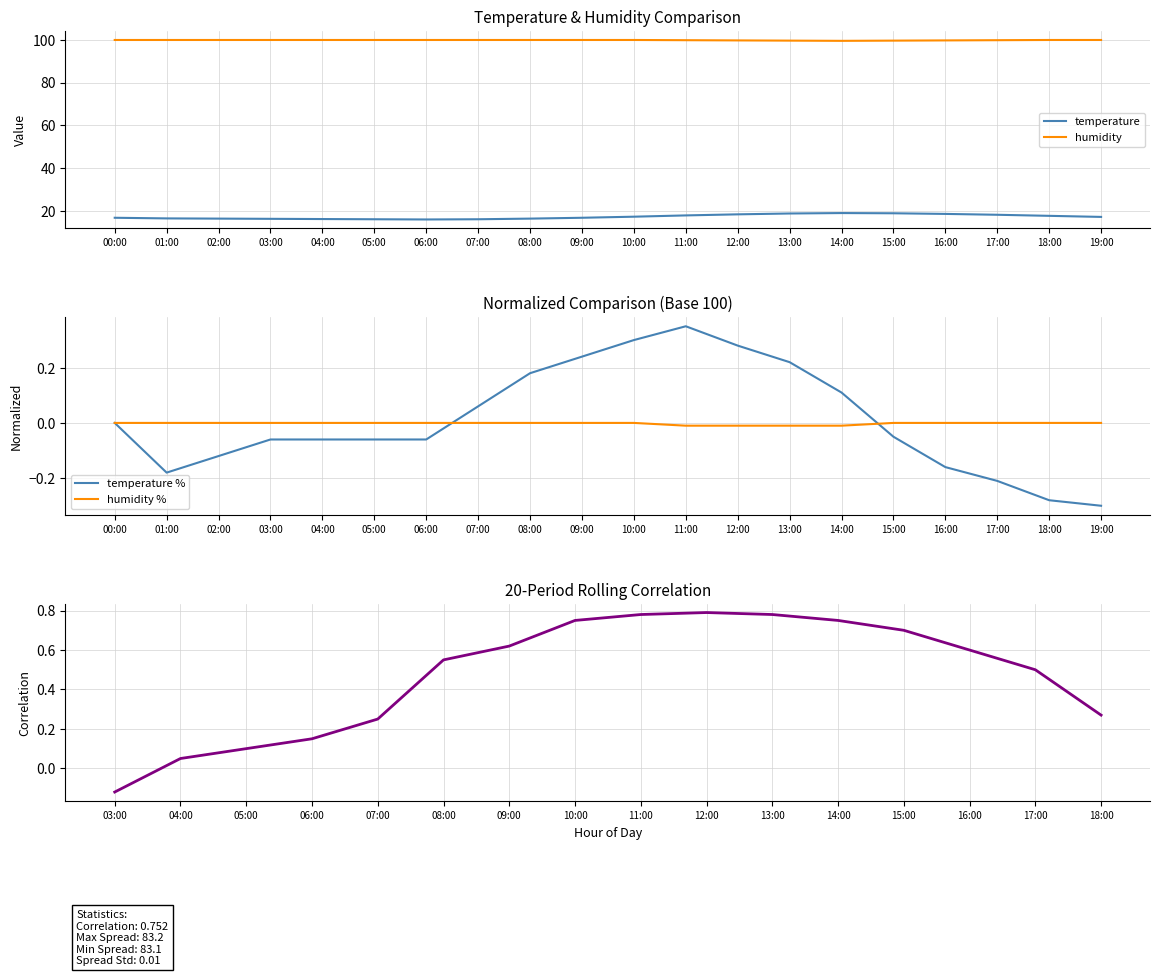

True or false: temperature and humidity cross at least once.

False